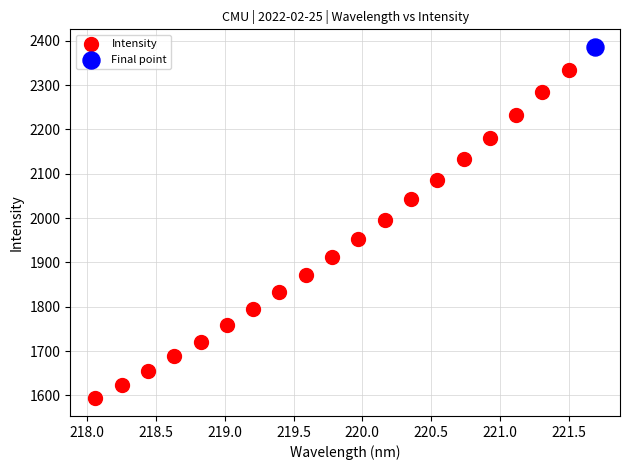

What are all the series names shown in the legend?

Intensity, Final point